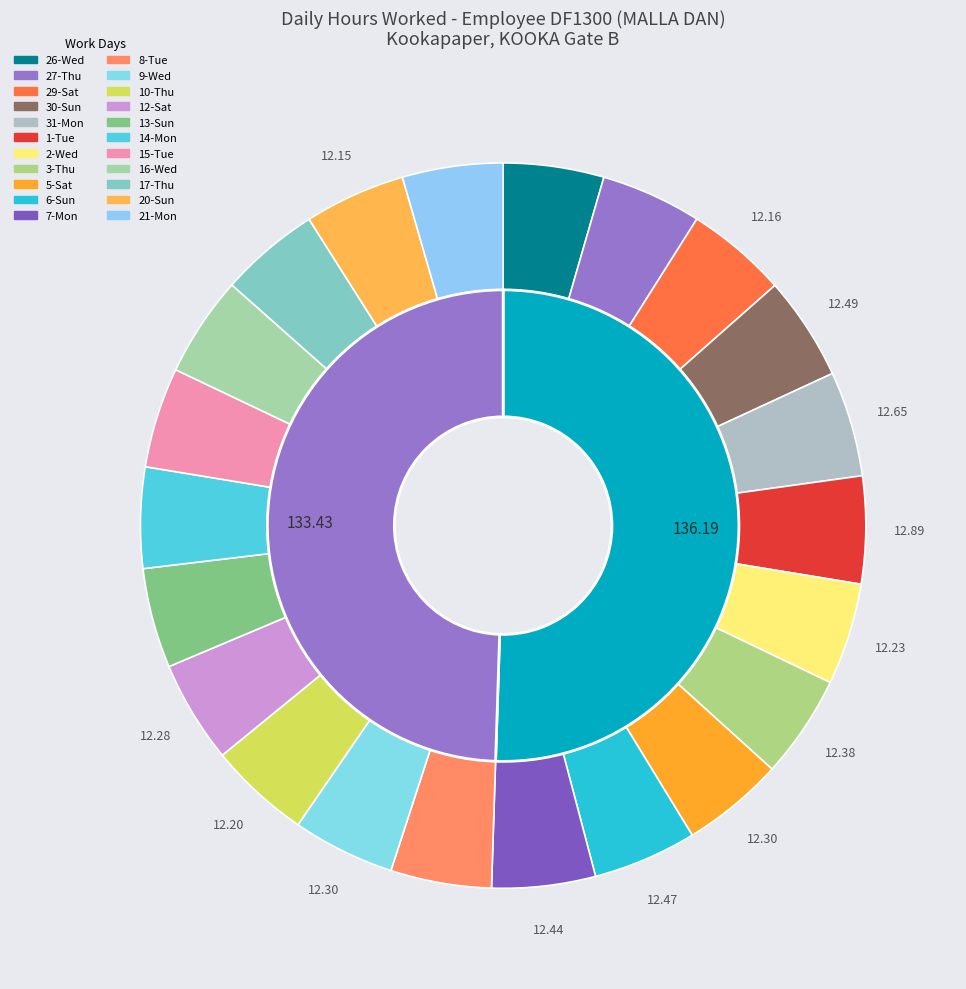

The 26-Wed slice represents 4% of the pie. True or false?

True